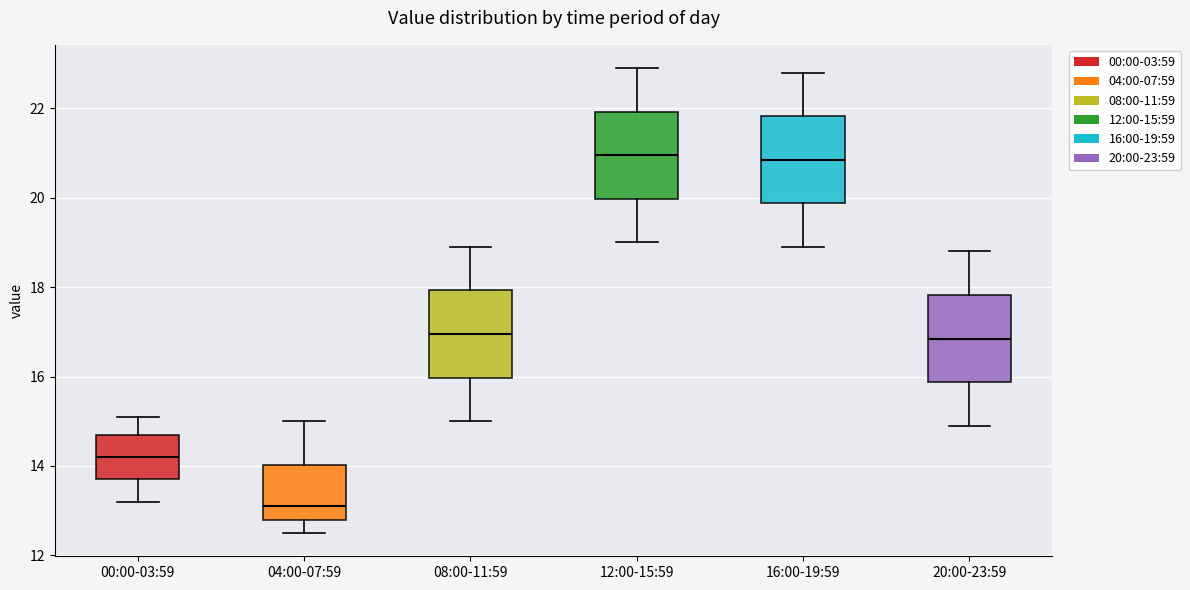

Which box has the lowest median line?

04:00-07:59